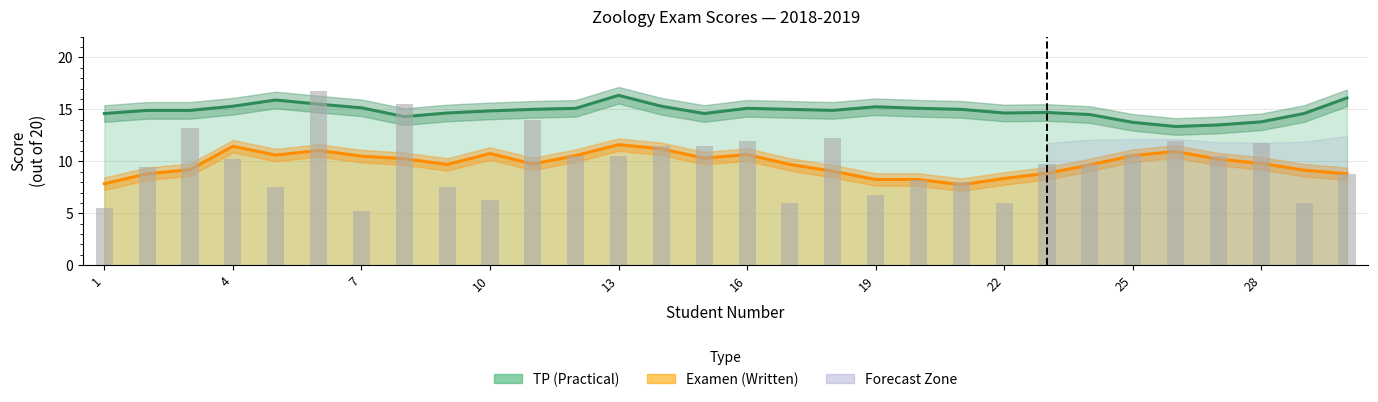

Which has a higher value, 13 or 22?

13